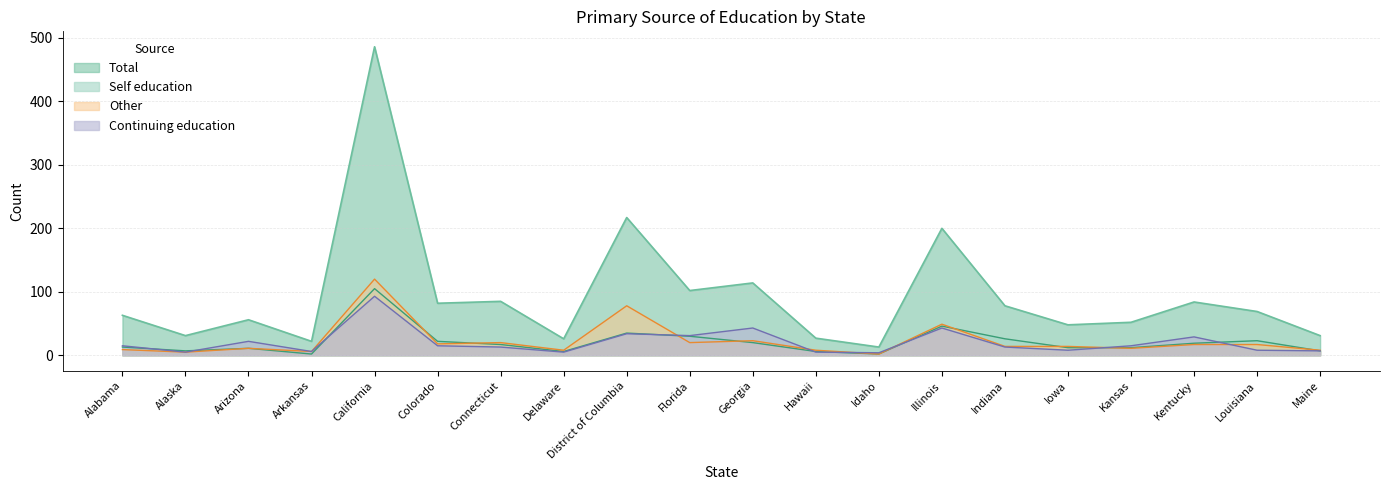

The value of Continuing education at District of Columbia is 47. True or false?

False